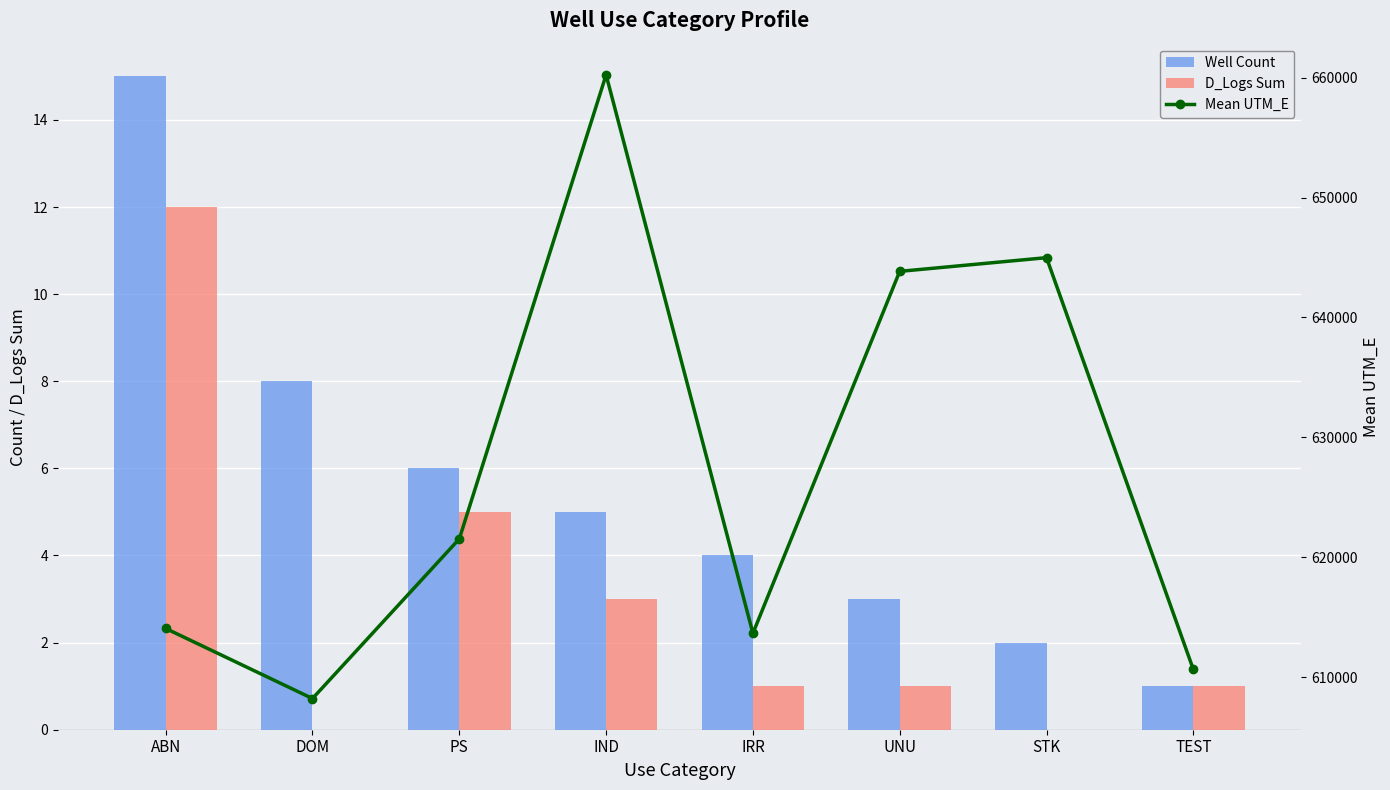

Which series has the widest spread of values?

Mean UTM_E